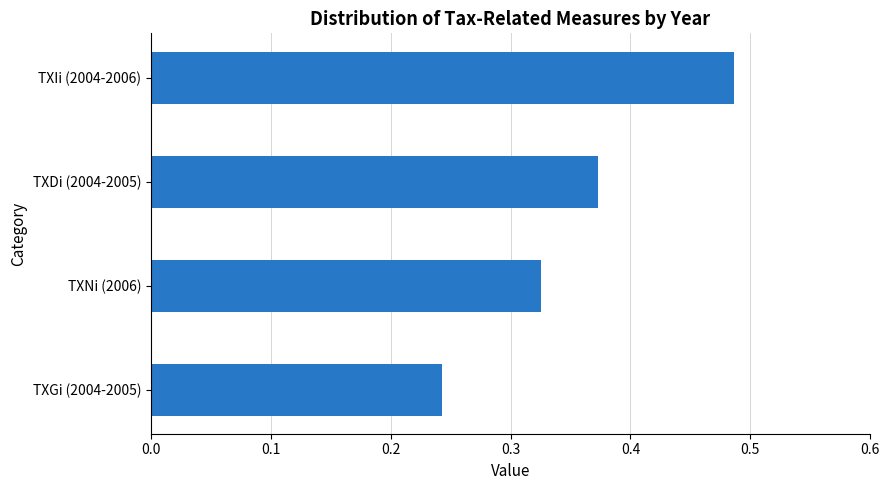

Rank the categories by value from highest to lowest.

TXIi (2004-2006), TXDi (2004-2005), TXNi (2006), TXGi (2004-2005)